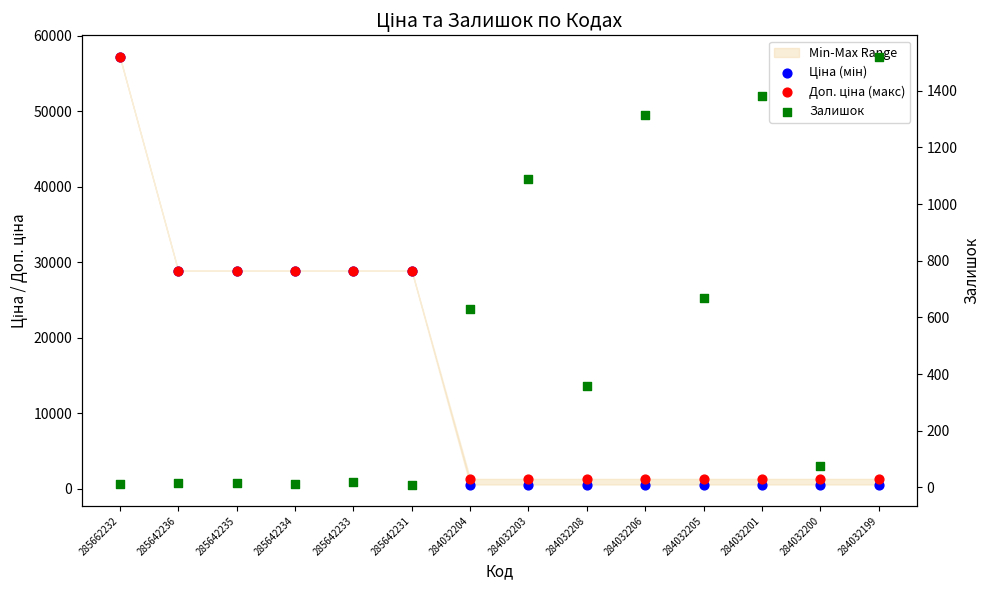

What is the total value across all series at 284032203?

2981.2